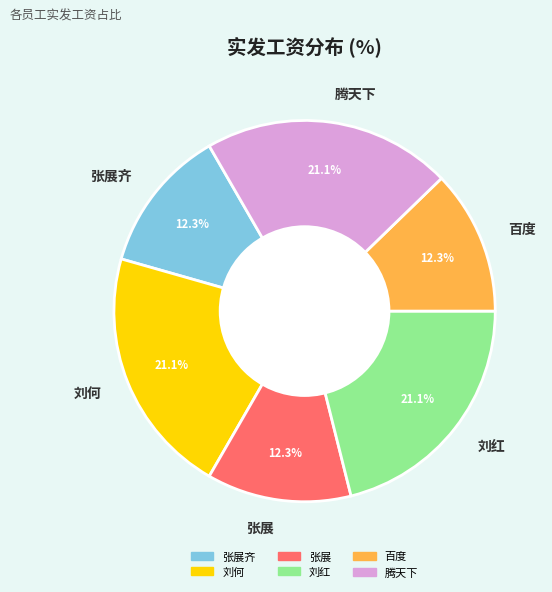

What portion of the pie excludes 刘红?

78.9%